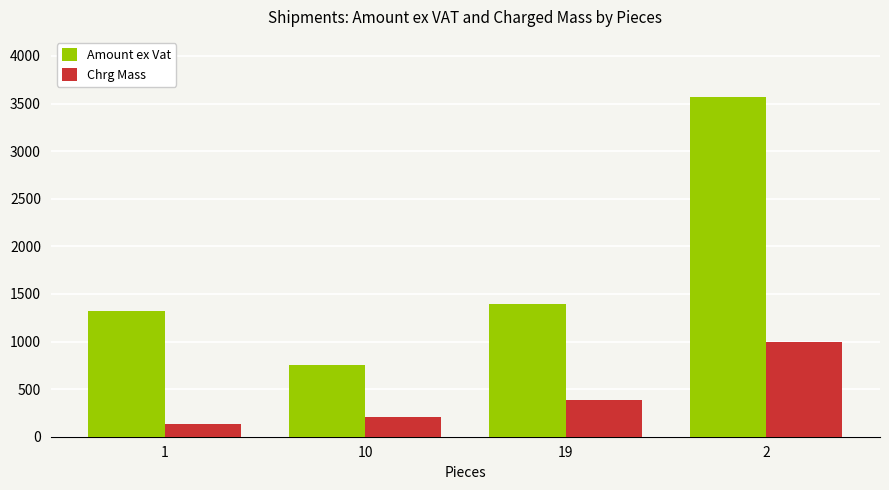

List the series in order of their peak value, highest first.

Amount ex Vat, Chrg Mass